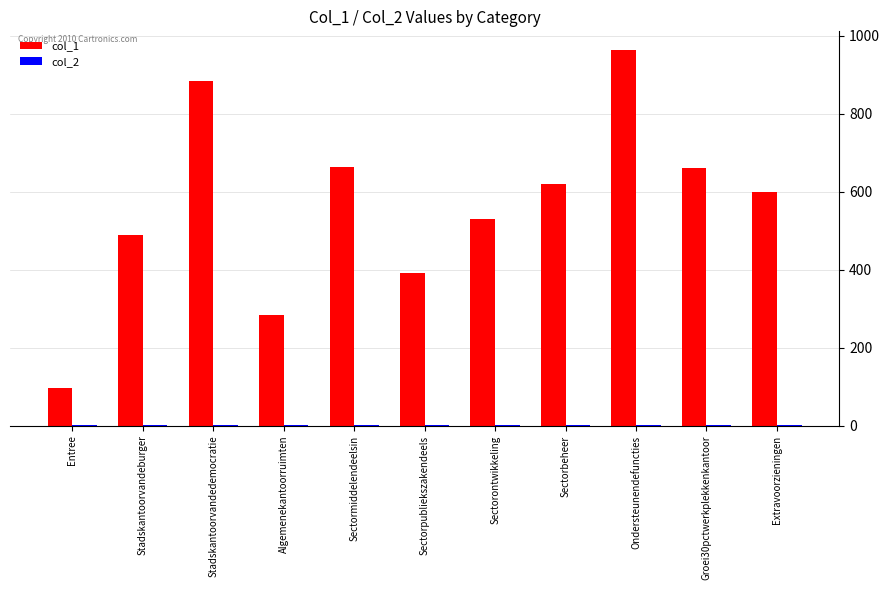

Which series has the largest total across all categories?

col_1